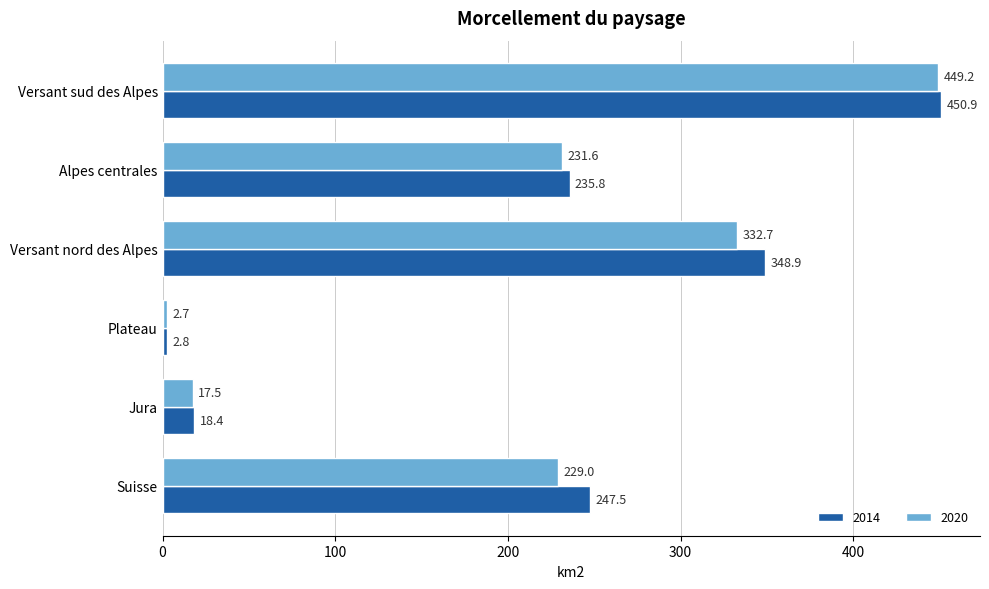

Between Suisse and Plateau, which series saw the biggest shift?

2014